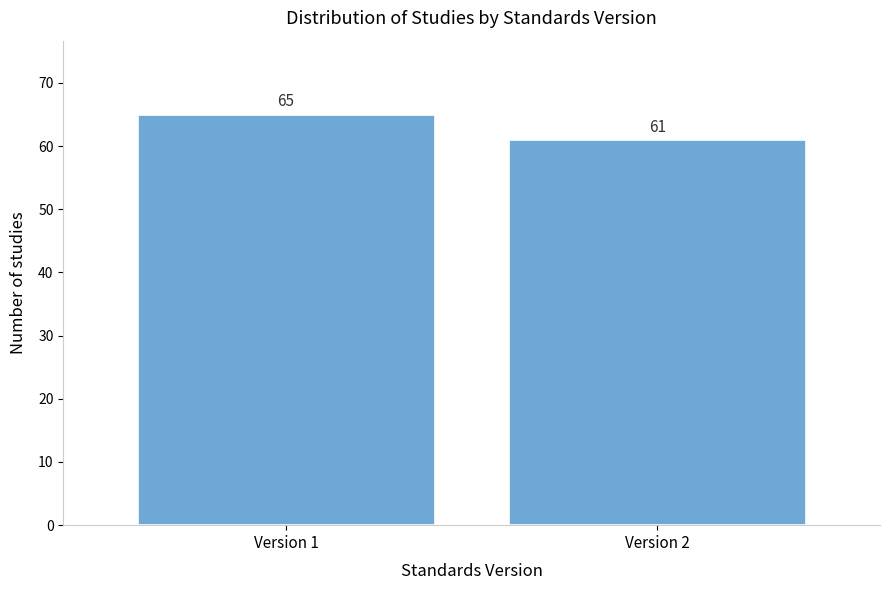

Reading left to right, list all the values displayed in this chart.

Version 1=65	Version 2=61